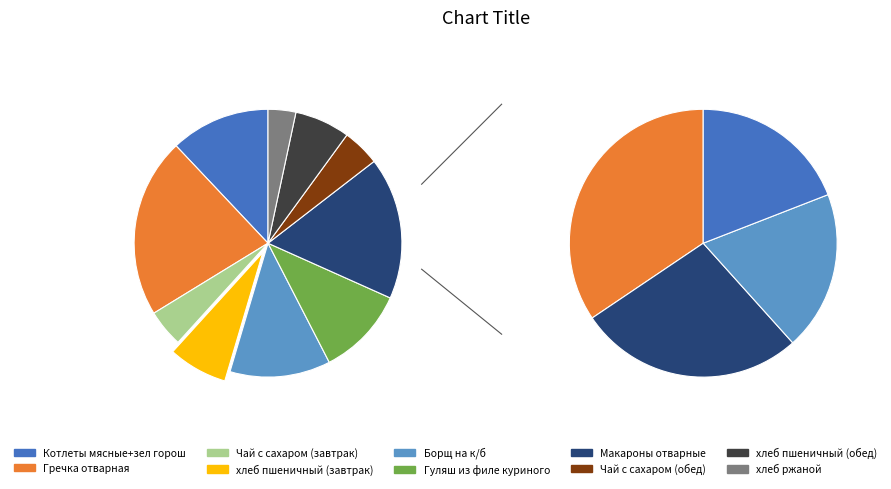

To the nearest percent, what percentage of the pie is хлеб пшеничный (завтрак)?

7%